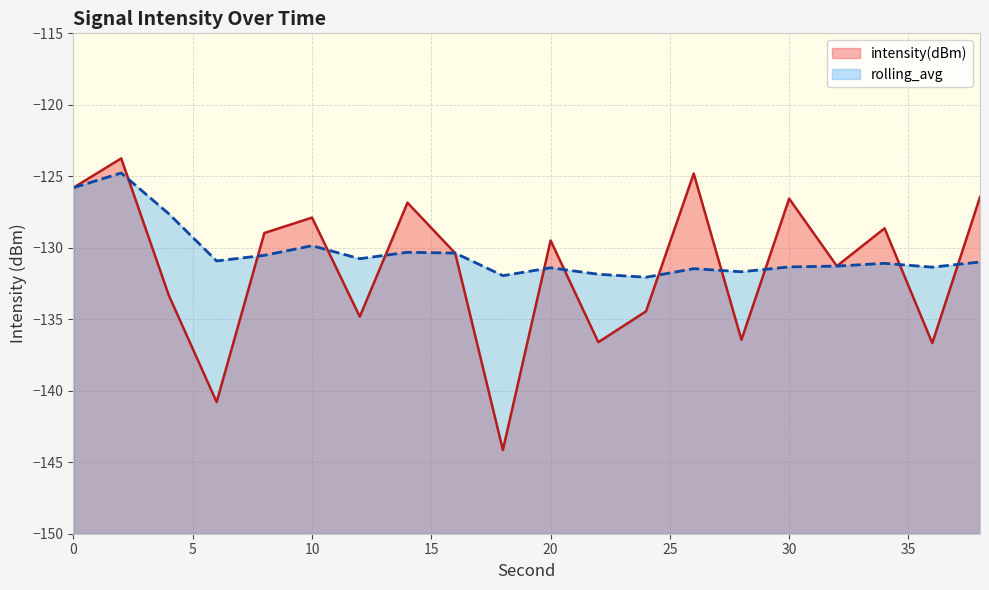

Reading left to right, extract all data points from this chart.

intensity(dBm): -125.8	-123.7	-133.3	-140.8	-129.0	-127.9	-134.8	-126.8	-130.4	-144.1	-129.5	-136.6	-134.4	-124.8	-136.4	-126.6	-131.3	-128.6	-136.7	-126.5
rolling_avg: -125.8	-124.8	-127.6	-130.9	-130.5	-129.9	-130.8	-130.3	-130.4	-131.9	-131.4	-131.8	-132.1	-131.5	-131.7	-131.3	-131.3	-131.1	-131.4	-131.0